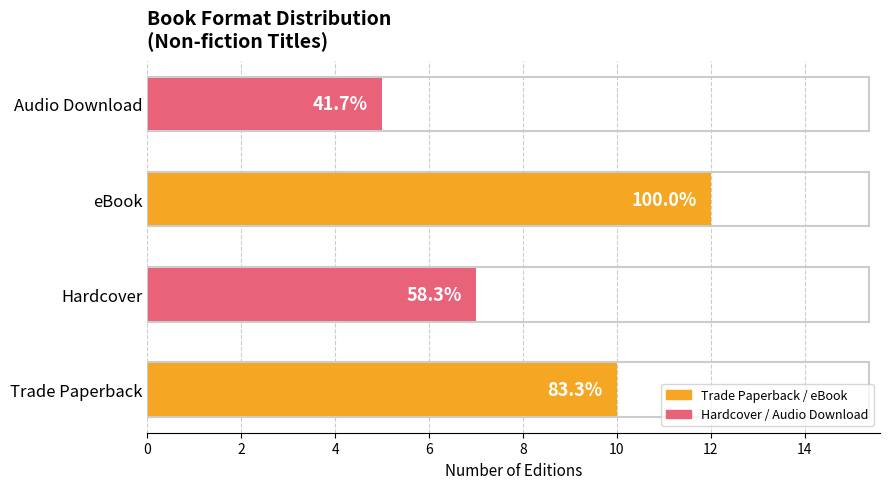

Does the chart contain stacked bars?

No